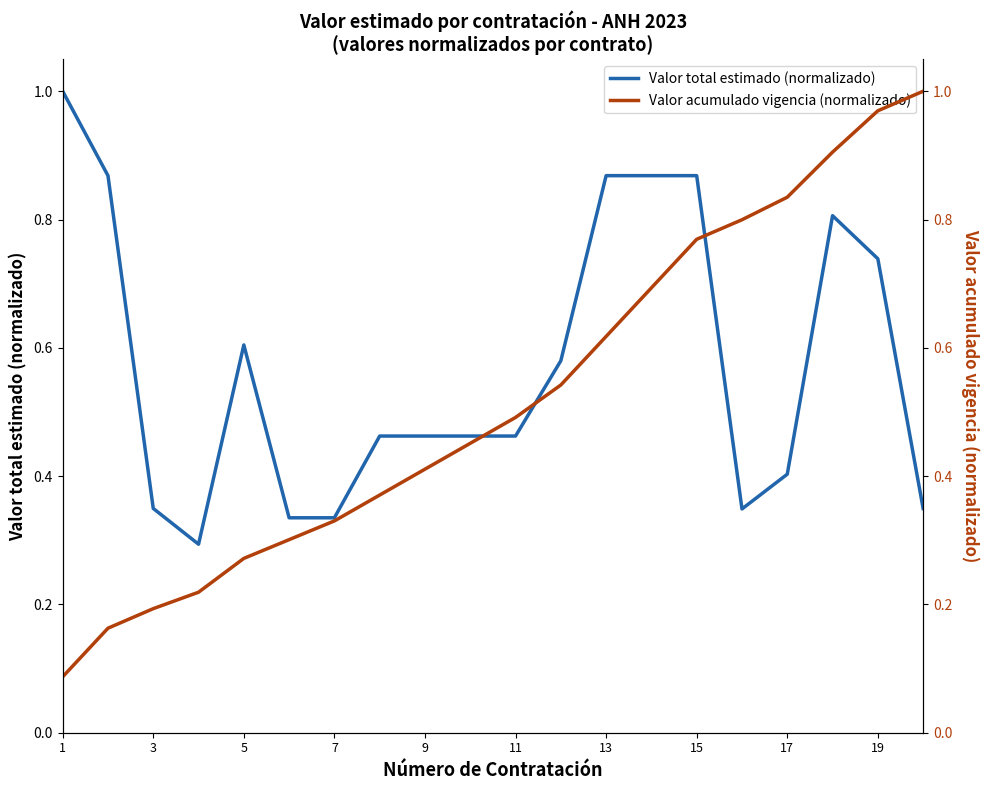

What is the difference between the maximum and minimum values in the Valor acumulado vigencia (normalizado) series?

0.9